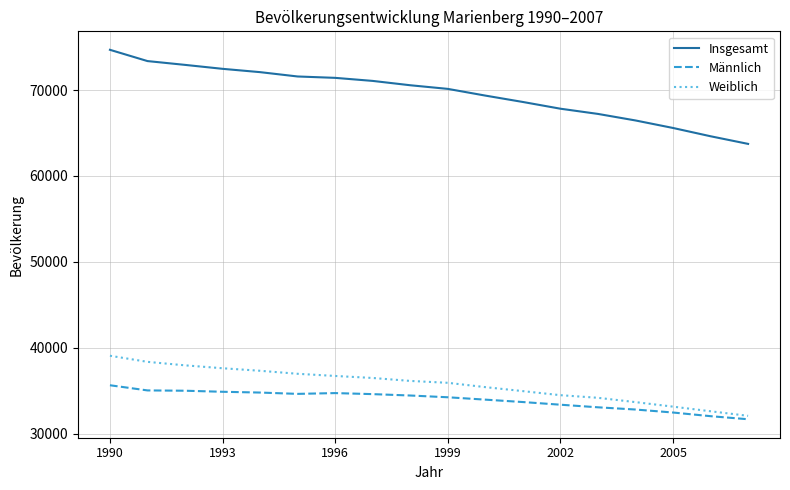

What is the smallest value displayed?

31664